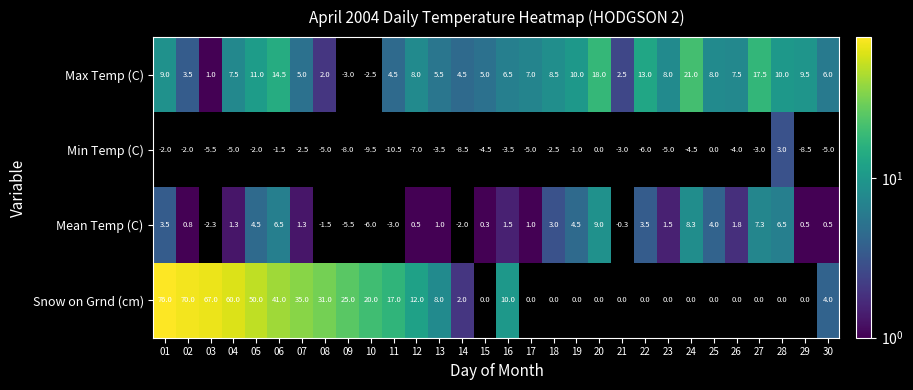

The Snow on Grnd (cm) series shows 8.0 at 13. True or false?

True